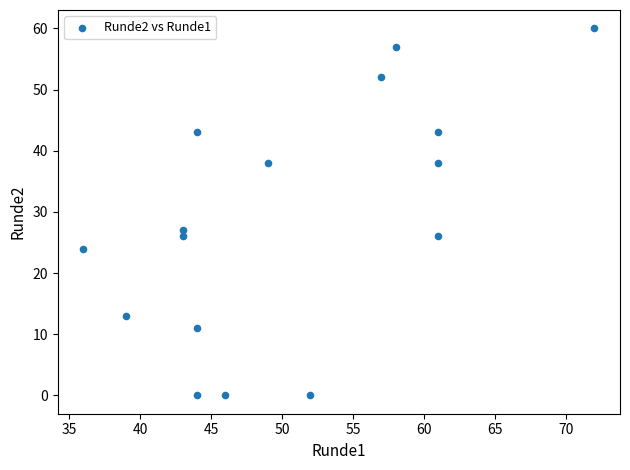

What Y value in the scatter plot is closest to 30?

27